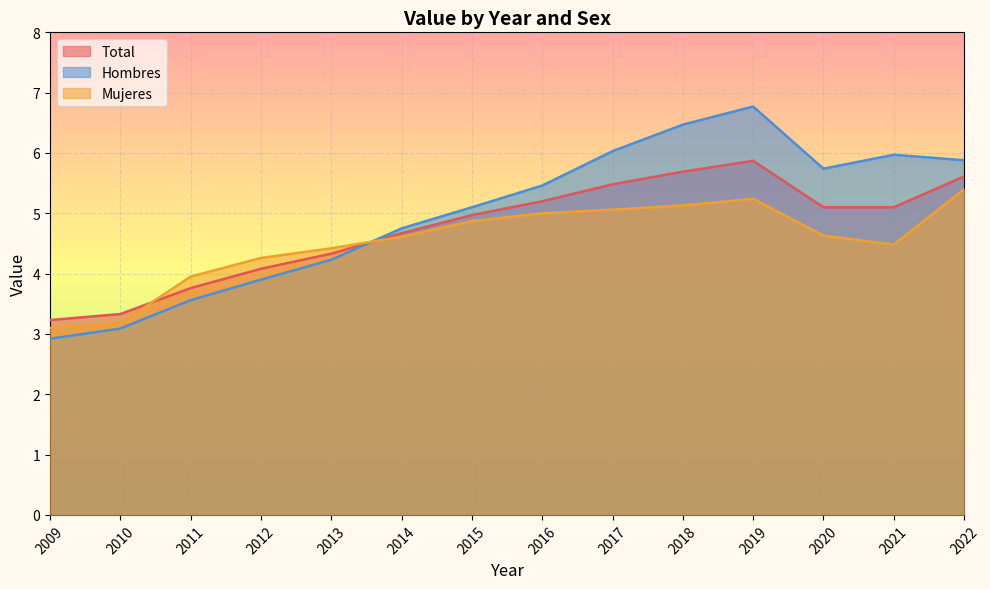

How many values in the Mujeres series are below 4?

3